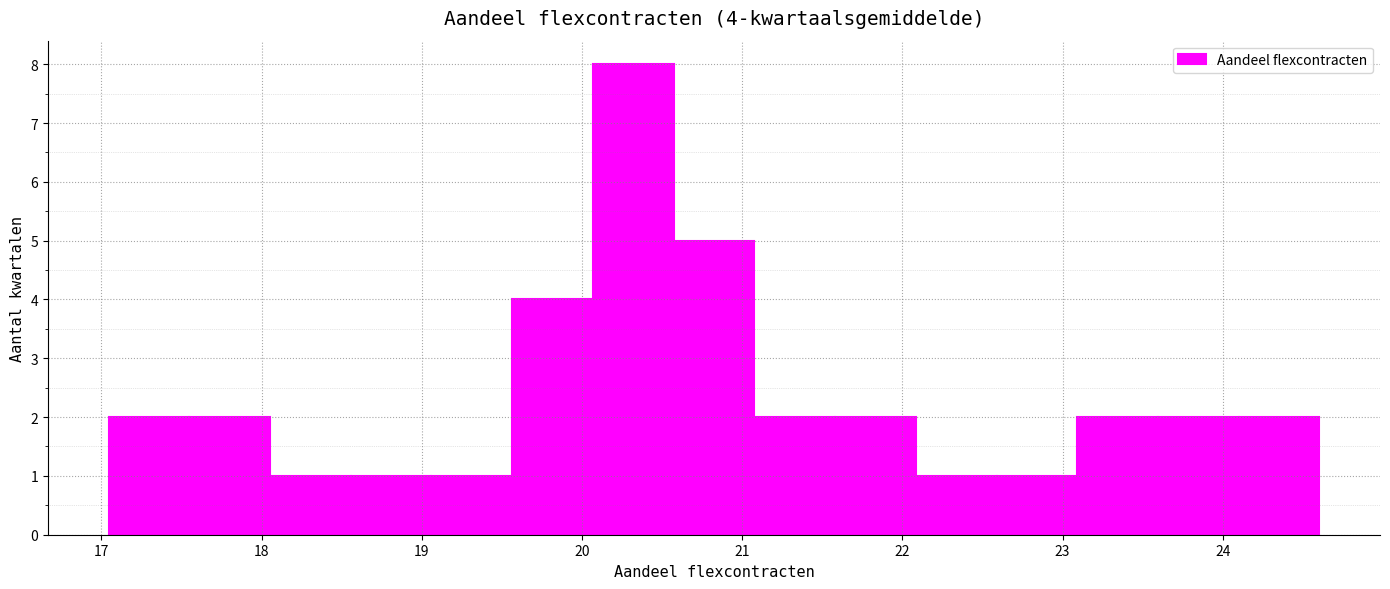

Over which range of the x-axis is the bar tallest?

20.1 to 20.6